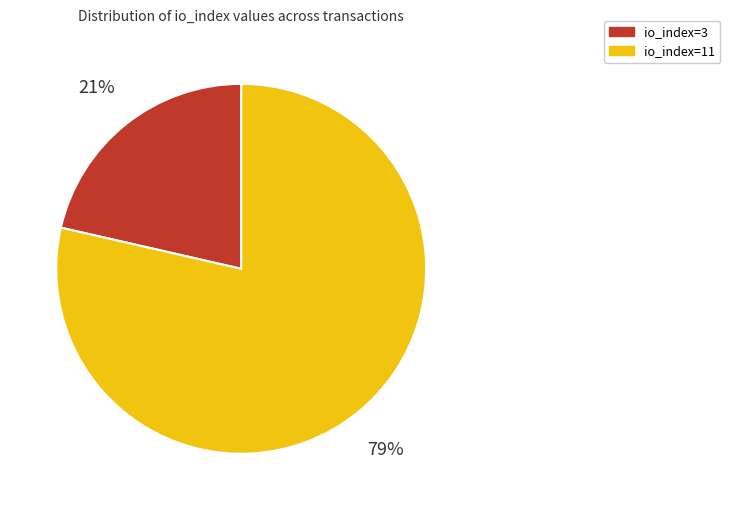

What percentage is the io_index=3 slice, to the nearest percent?

21%